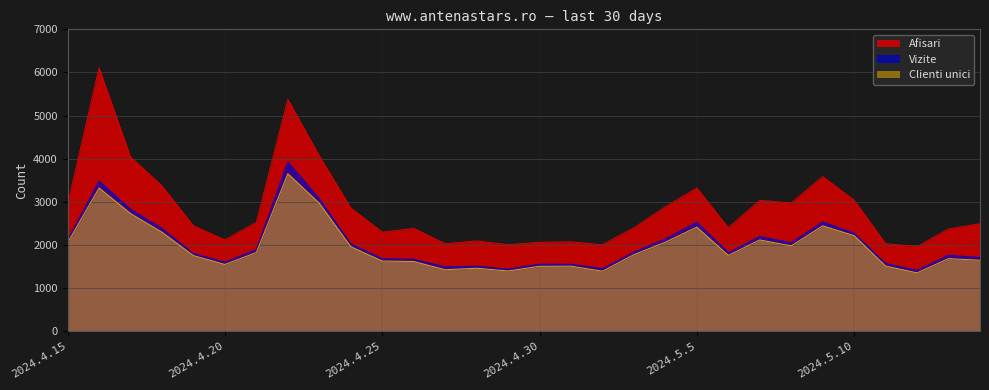

What are all the series names shown in the legend?

Afisari, Vizite, Clienti unici